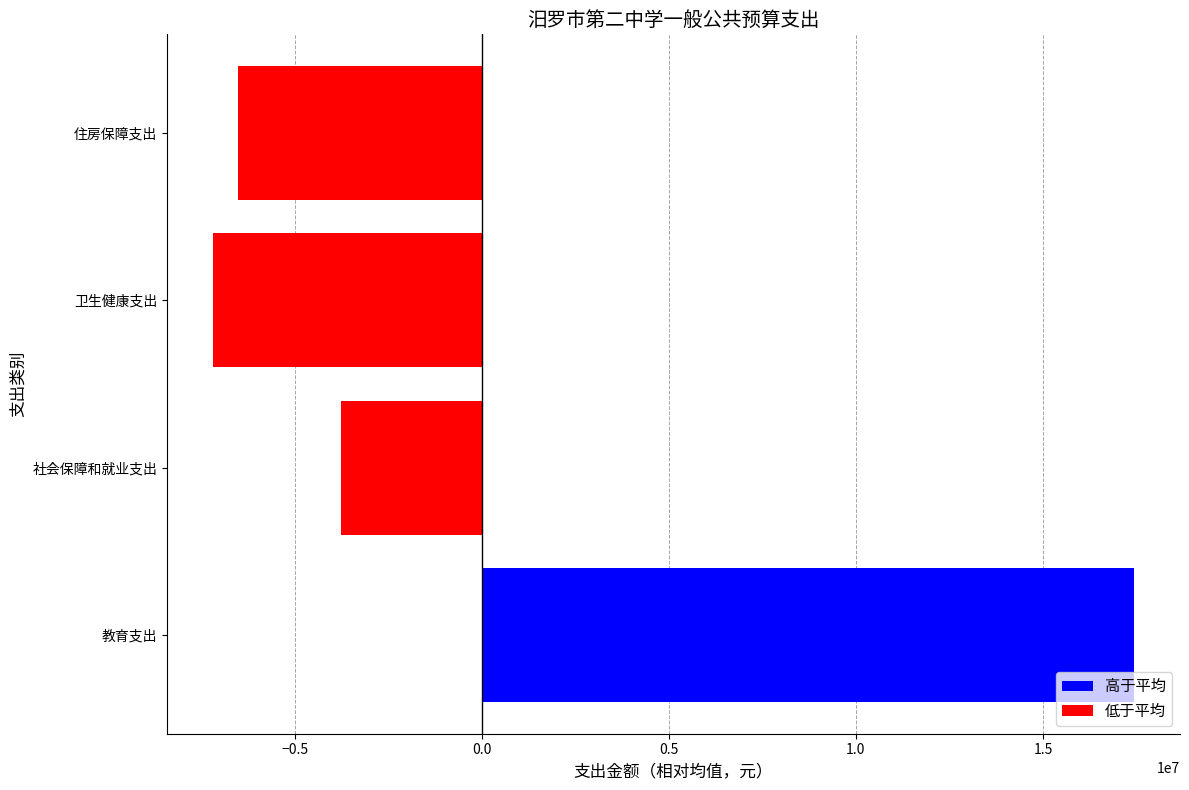

At which category does the chart reach its peak across all series?

教育支出